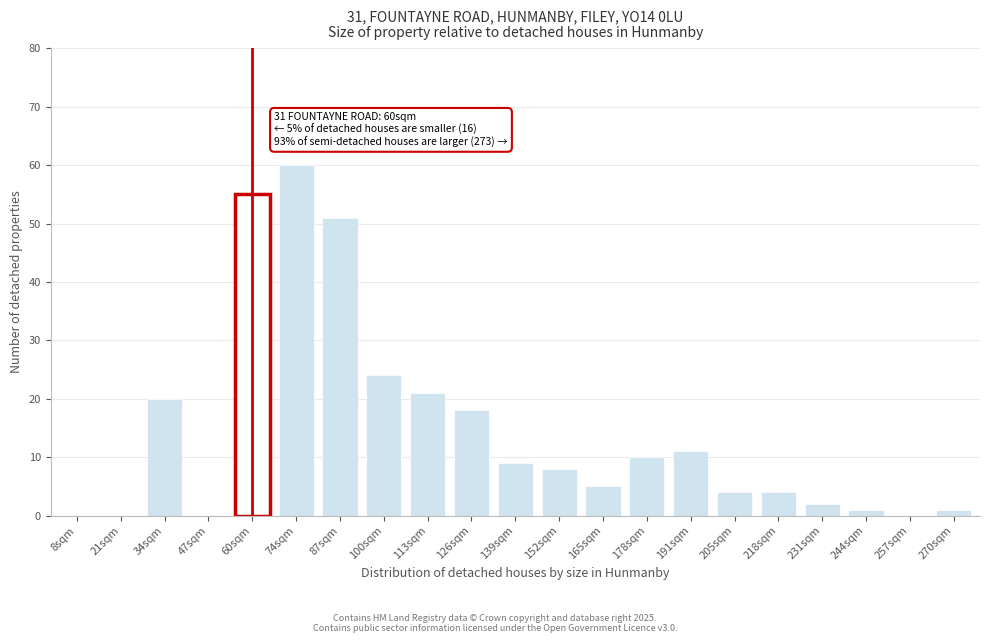

Reading left to right, what are all the values shown in this chart?

8sqm=0	21sqm=0	34sqm=20	47sqm=0	60sqm=55	74sqm=60	87sqm=51	100sqm=24	113sqm=21	126sqm=18	139sqm=9	152sqm=8	165sqm=5	178sqm=10	191sqm=11	205sqm=4	218sqm=4	231sqm=2	244sqm=1	257sqm=0	270sqm=1